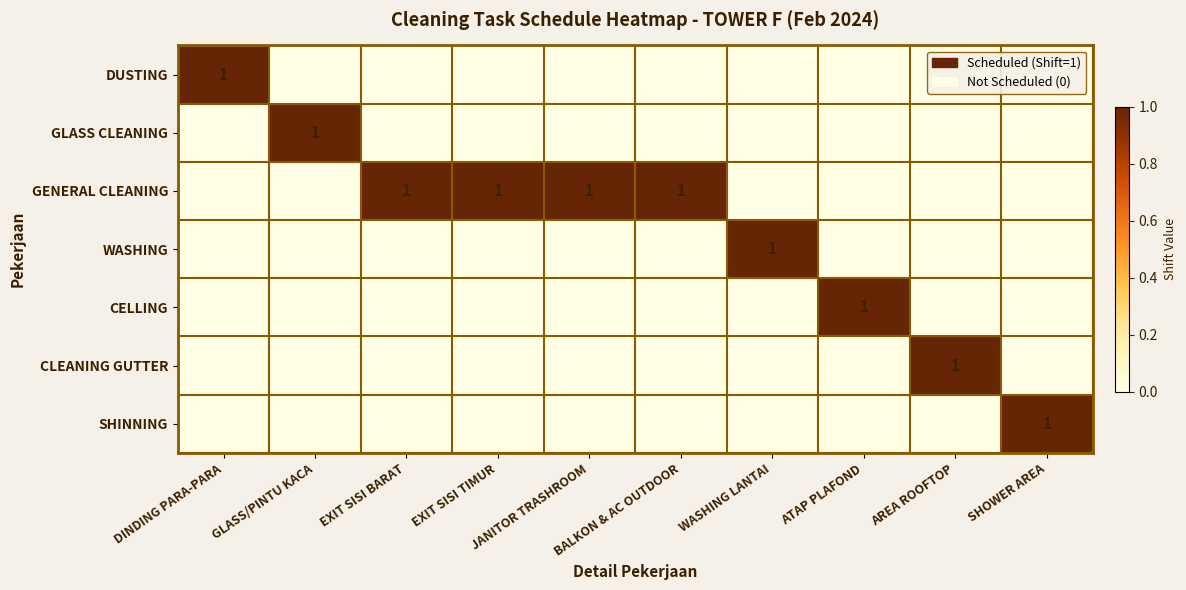

Which series has the largest total across all categories?

GENERAL CLEANING